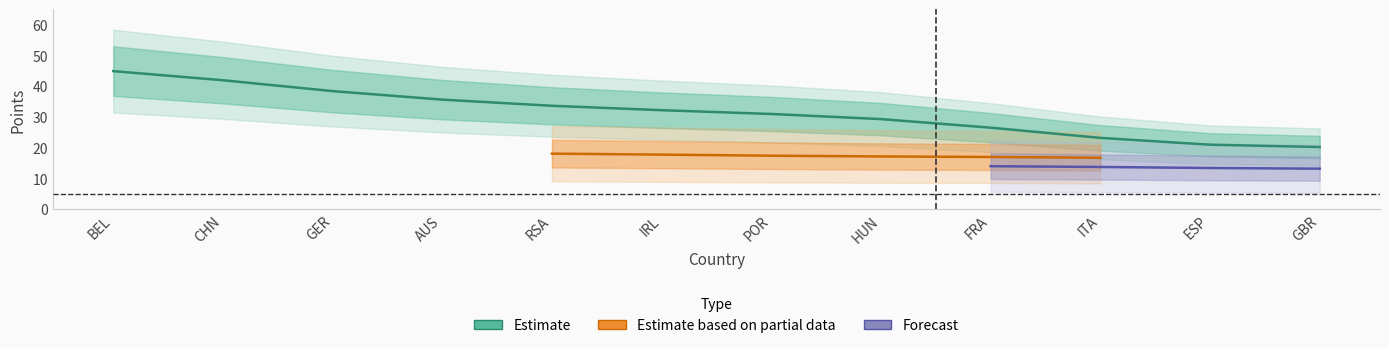

What is the difference between the Estimate values at 7 and 6?

1